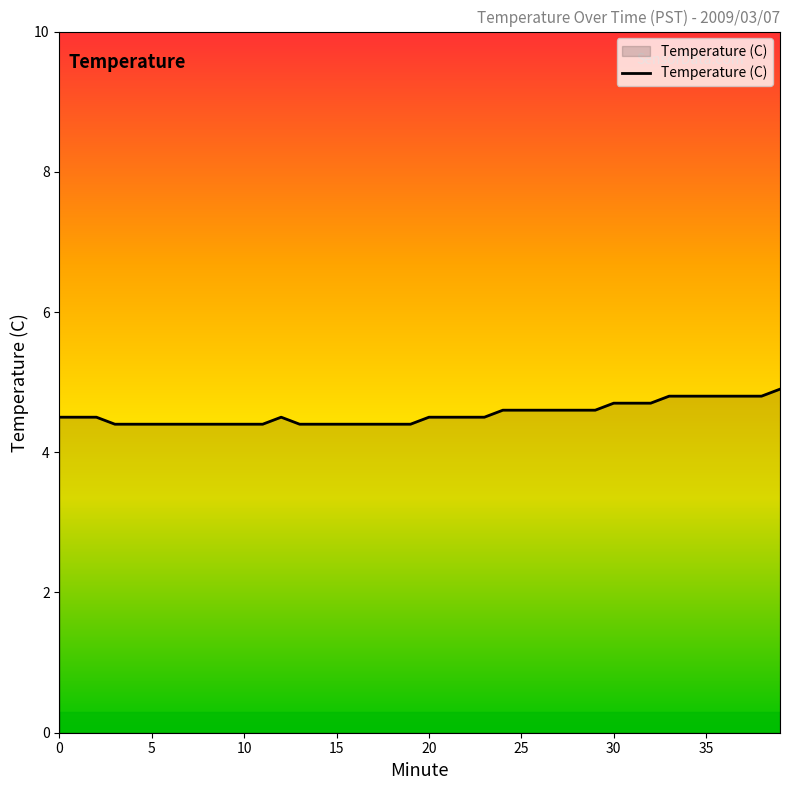

What is the greatest value displayed?

4.9